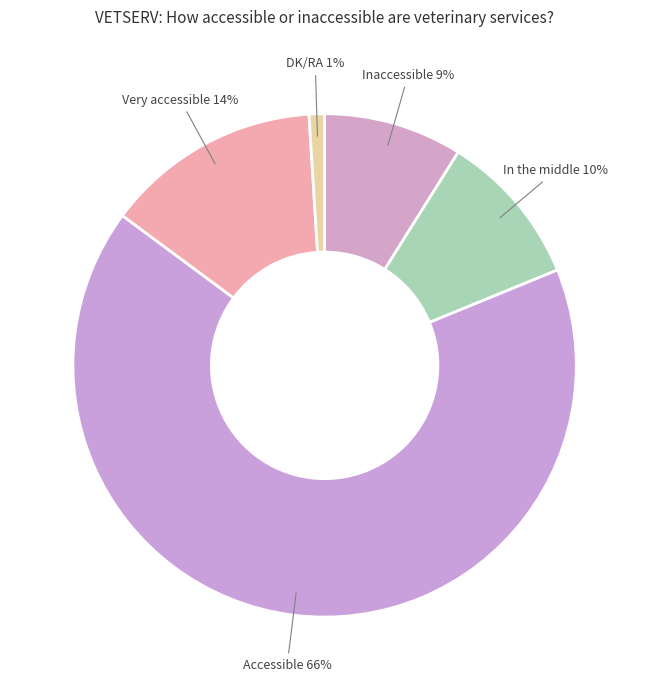

Which has a higher value, DK/RA or In the middle?

In the middle